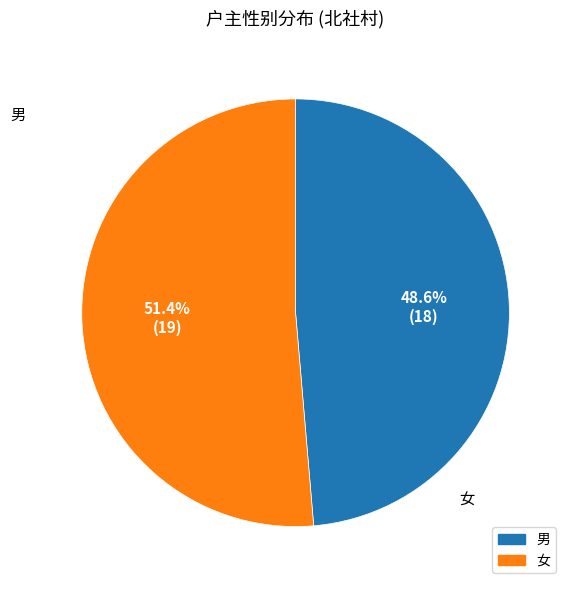

What percentage is the 女 slice, to the nearest percent?

51%